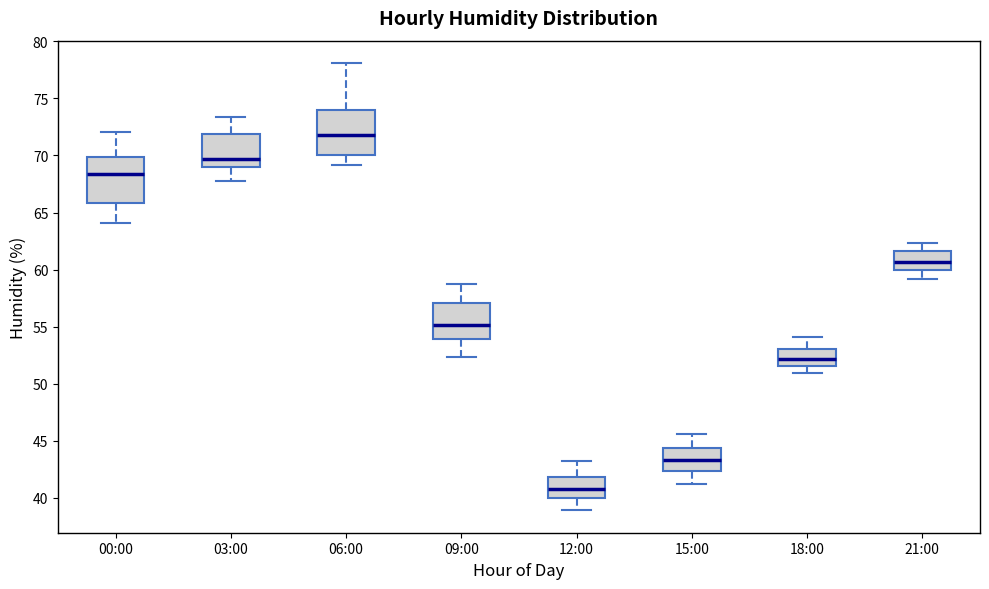

Reading left to right, read every box against the y-axis: the position of its median line, the range the box covers, and the ends of its whiskers. The values are not printed on the chart, so give them approximately, as read against the axis.

00:00: median 68.5, box 66.0 to 70.0, whiskers 64.0 to 72.0
03:00: median 69.5, box 69.0 to 72.0, whiskers 68.0 to 73.5
06:00: median 72.0, box 70.0 to 74.0, whiskers 69.0 to 78.0
09:00: median 55.0, box 54.0 to 57.0, whiskers 52.5 to 58.5
12:00: median 41.0, box 40.0 to 42.0, whiskers 39.0 to 43.0
15:00: median 43.5, box 42.5 to 44.5, whiskers 41.0 to 45.5
18:00: median 52.0, box 51.5 to 53.0, whiskers 51.0 to 54.0
21:00: median 60.5, box 60.0 to 61.5, whiskers 59.0 to 62.5